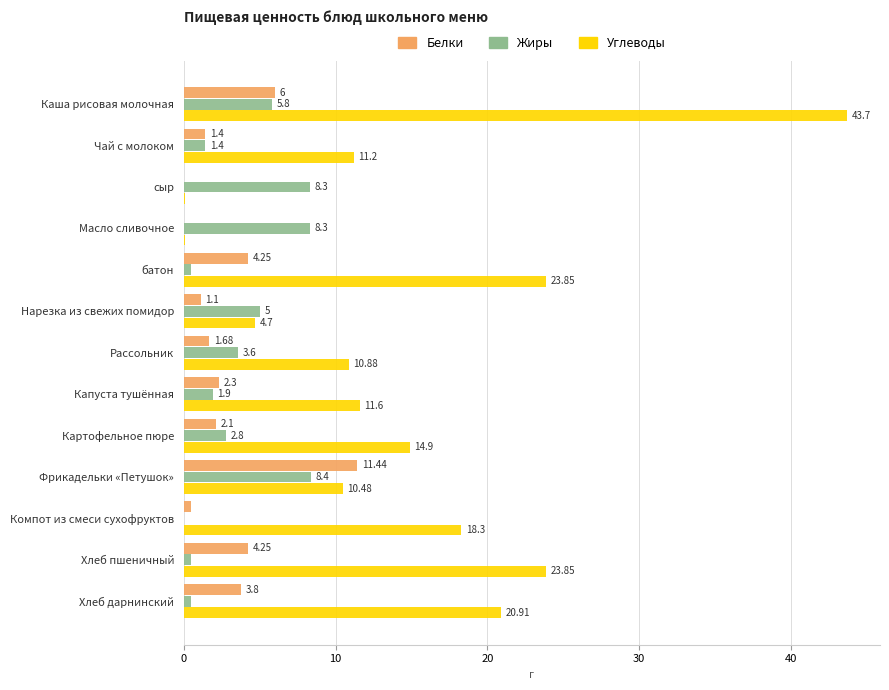

Which series changed the most between сыр and Нарезка из свежих помидор?

Углеводы